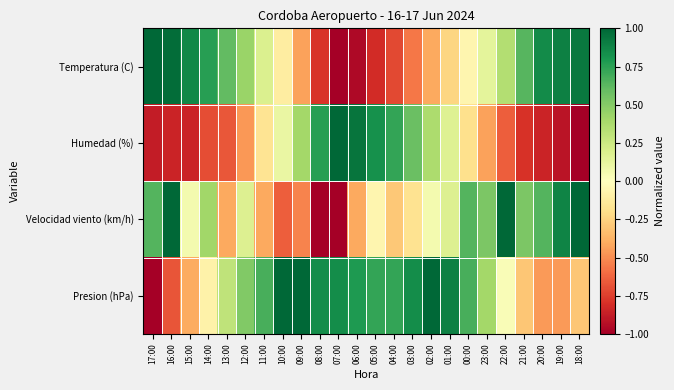

Which has a higher value, 00:00 or 09:00?

00:00